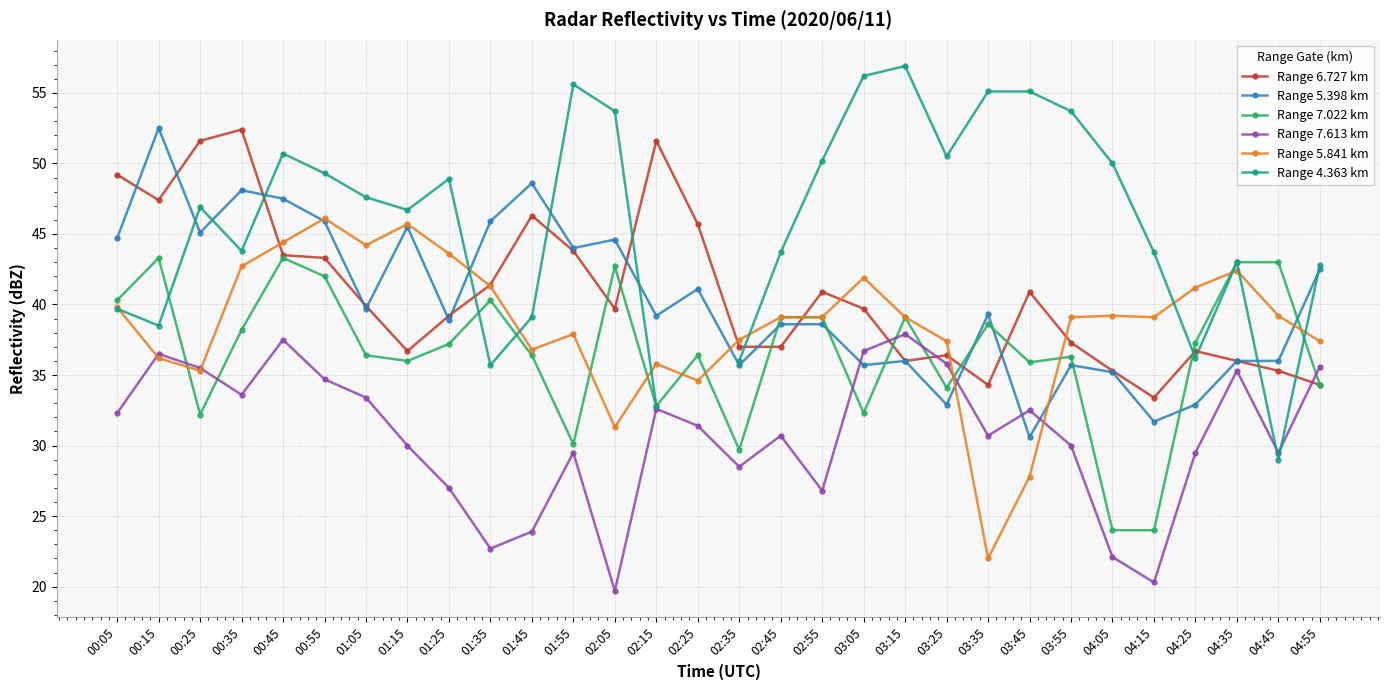

What is the total value across all series at 04:25?

213.8